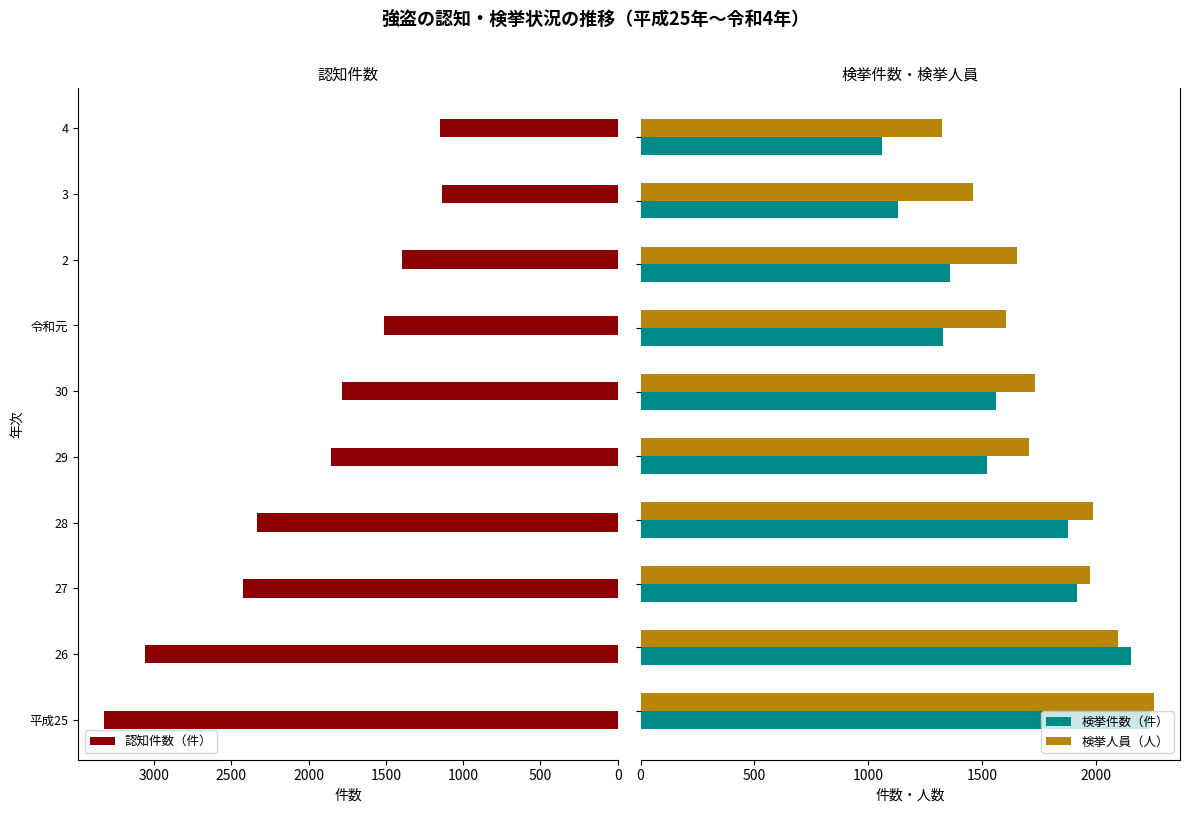

What is the highest value of the 検挙人員（人） series?

2255